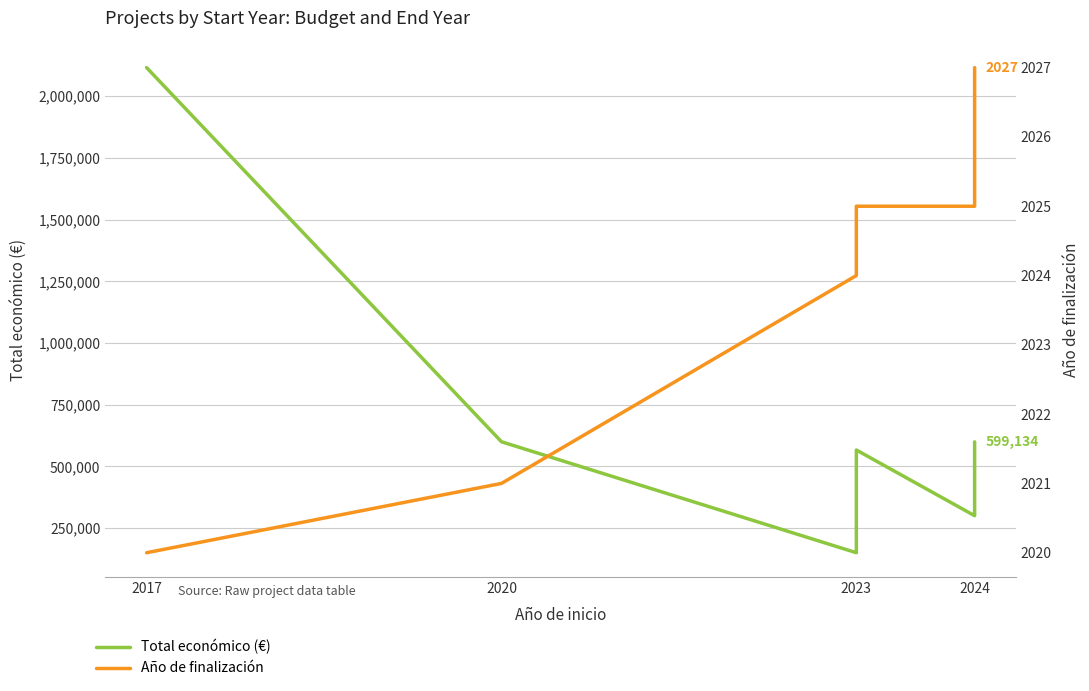

What is the value of the Año de finalización point at the 4th from the left?

2025